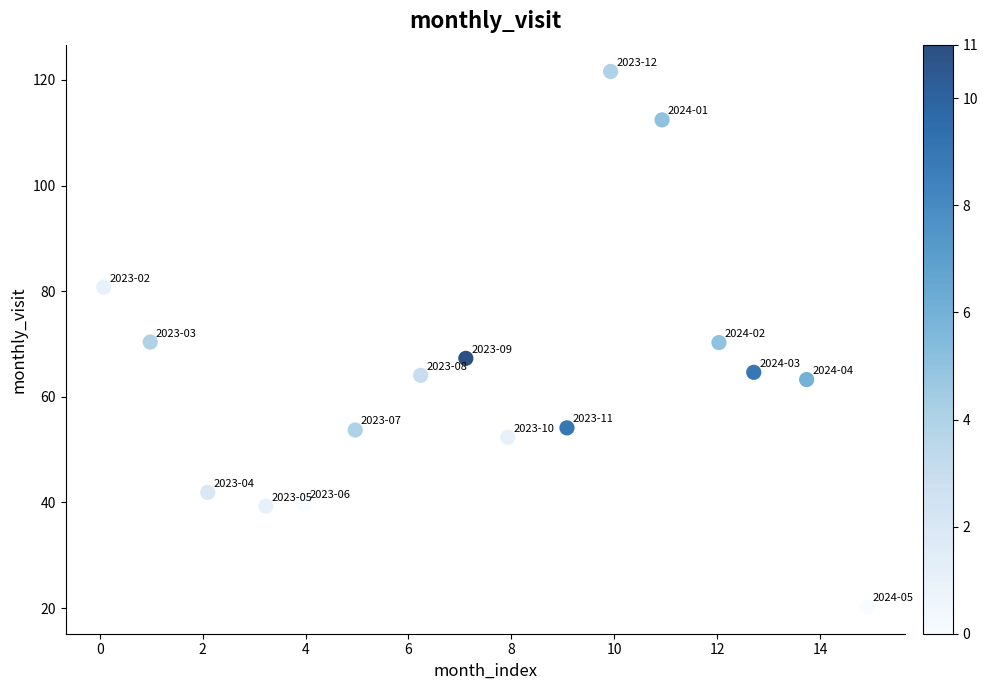

What is the range of X values (max minus min)?

14.8